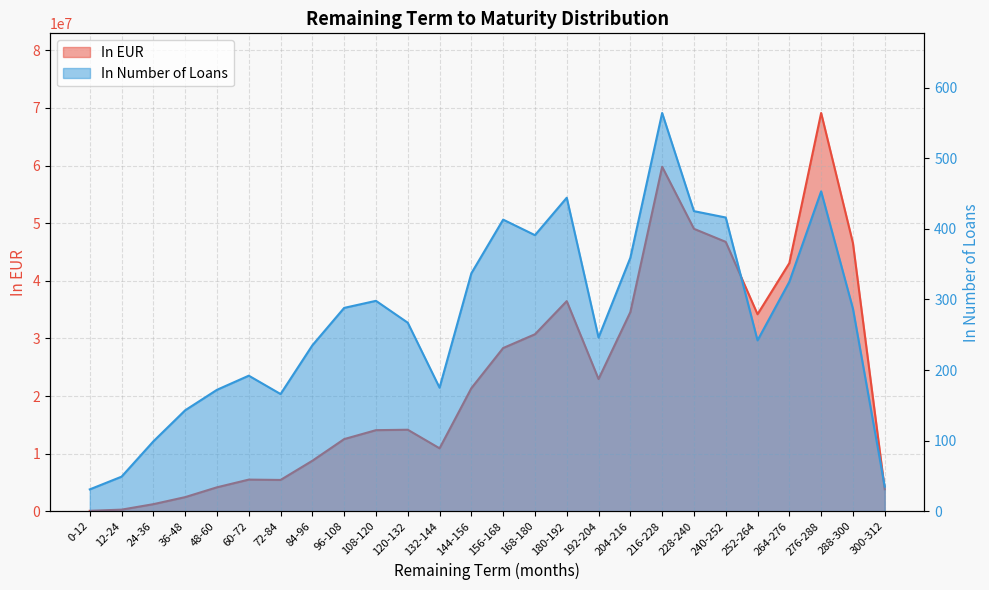

Reading left to right, what are all the values shown in this chart?

In EUR: 80377.7	282914.2	1231755.9	2455299.8	4158755.8	5495043.9	5436748.4	8769094.2	12527780.3	14077345.8	14151672.1	10928922.5	21362435.1	28335092.9	30722201.6	36479629.9	22951546.2	34571105.6	59803512.5	49028585.1	46761890.3	34197451.4	43076955.7	69132740.4	46553301.7	3815037.6
In Number of Loans: 31.0	49.0	99.0	143.0	172.0	192.0	166.0	235.0	288.0	298.0	267.0	175.0	337.0	413.0	391.0	444.0	246.0	359.0	564.0	425.0	416.0	242.0	325.0	453.0	287.0	35.0